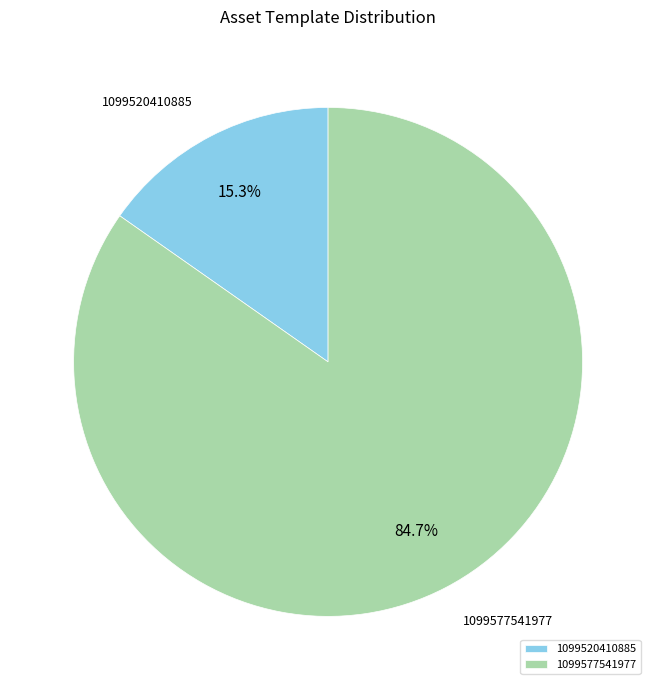

How many segments does this pie chart have?

2